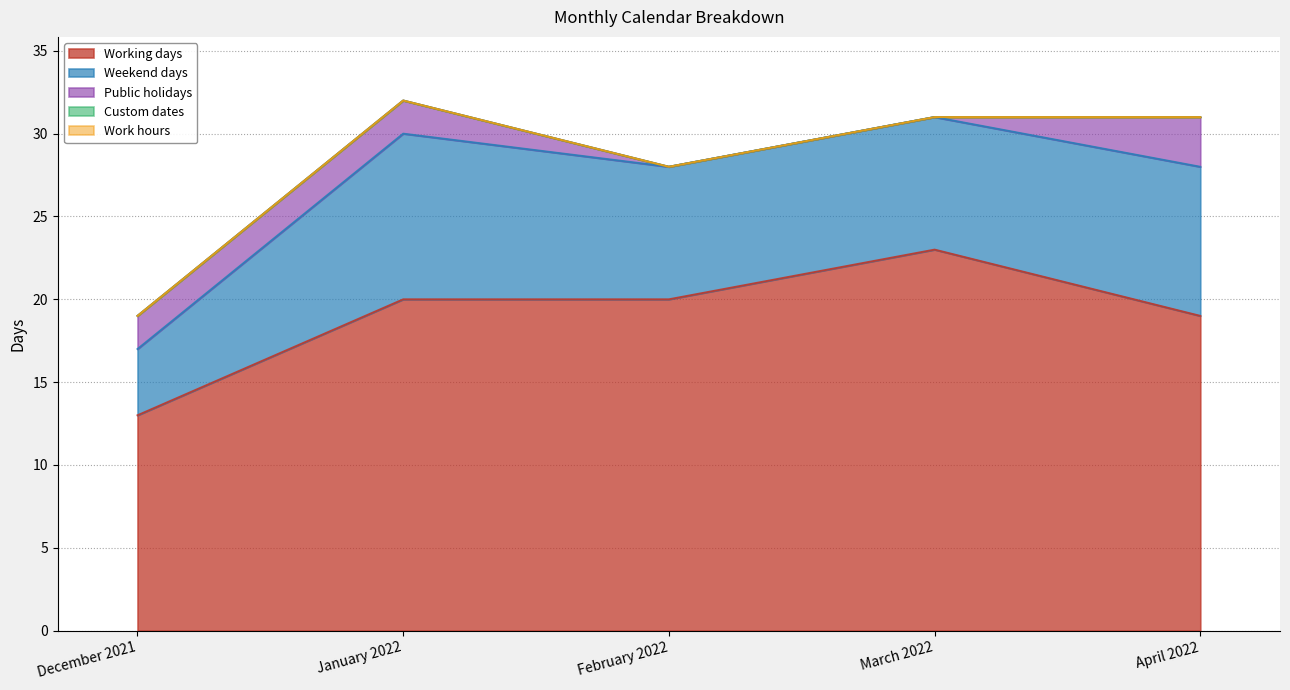

Which series has the largest total across all categories?

Working days